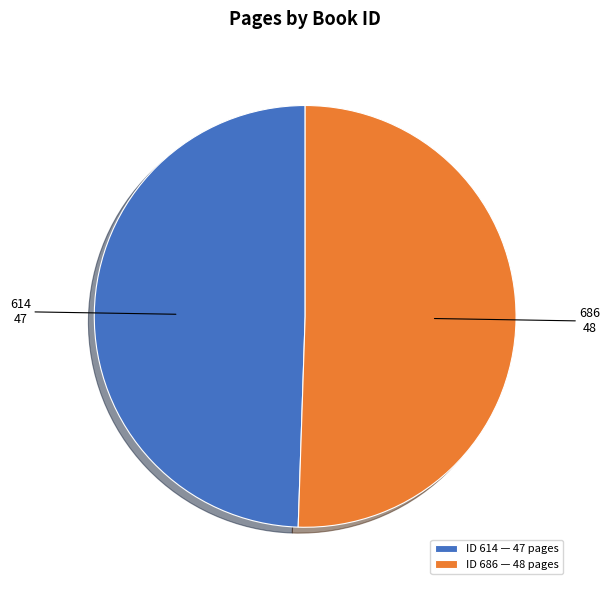

What is the largest slice in the pie chart?

686